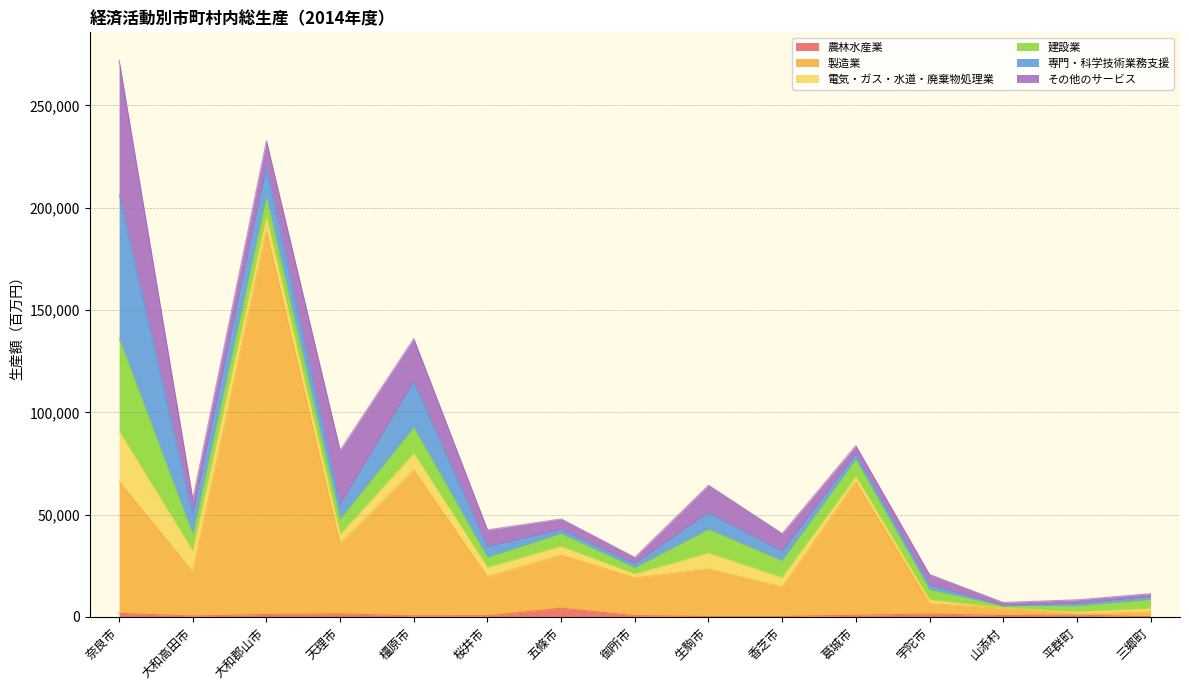

What is the maximum value for その他のサービス?

65659